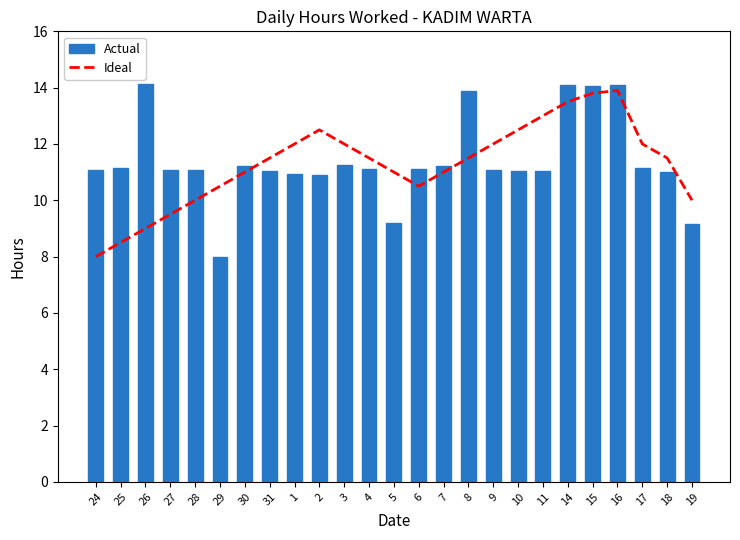

The Actual series shows 3.7 at 25. True or false?

False